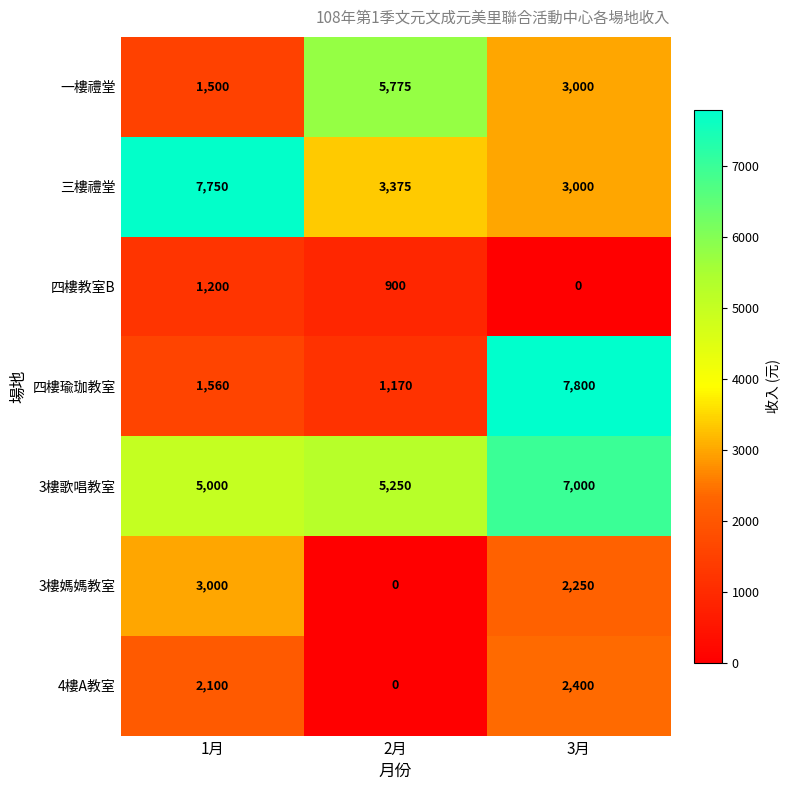

Count the number of data series in this chart.

7